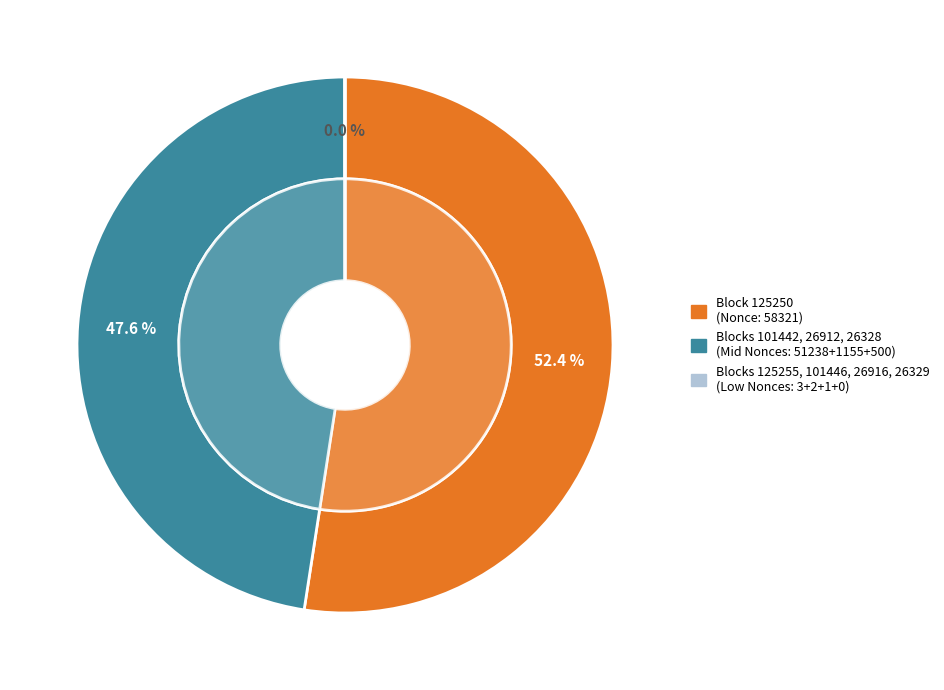

What percentage do 26328 and 26329 together represent?

0.4%